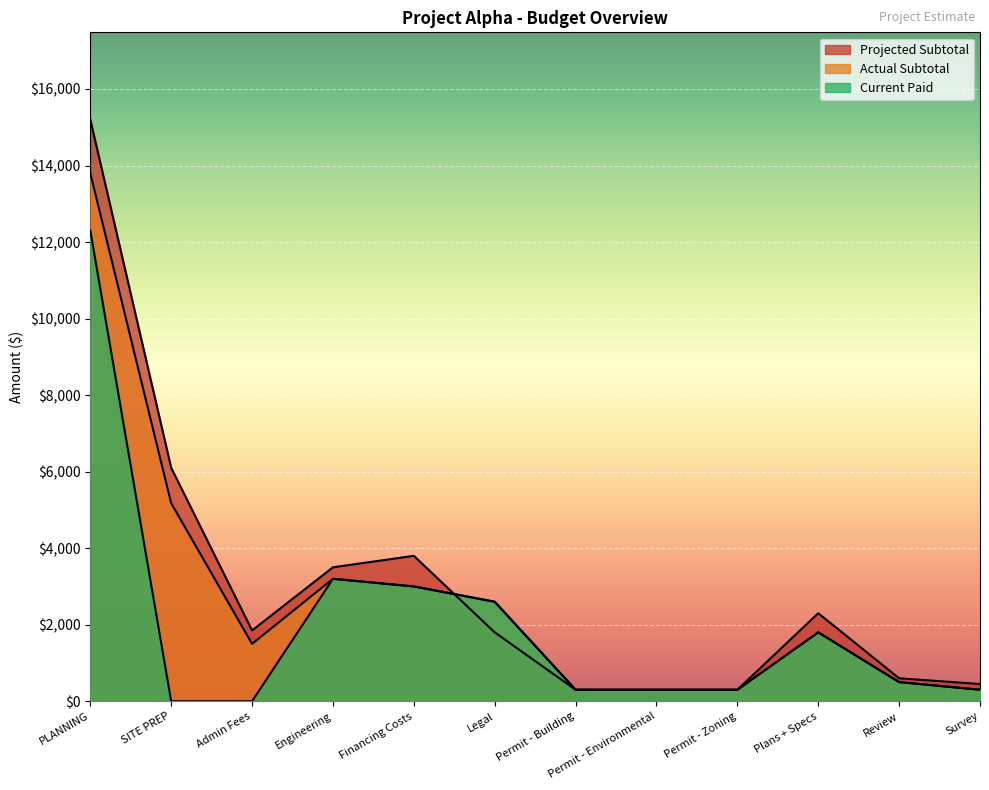

At how many categories does at least one series exceed 363?

9